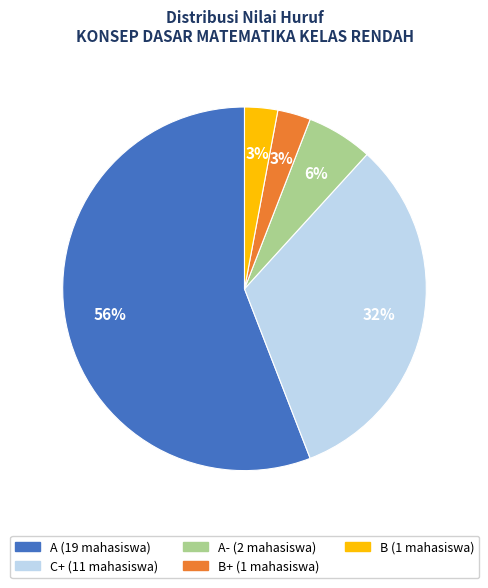

Does any single category account for the majority?

Yes